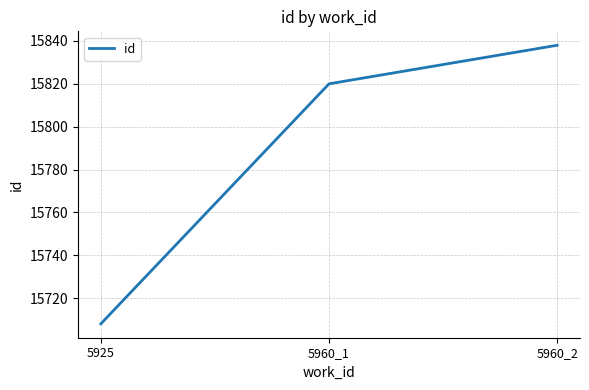

What is the change in value from 5925 to 5960_1?

+112